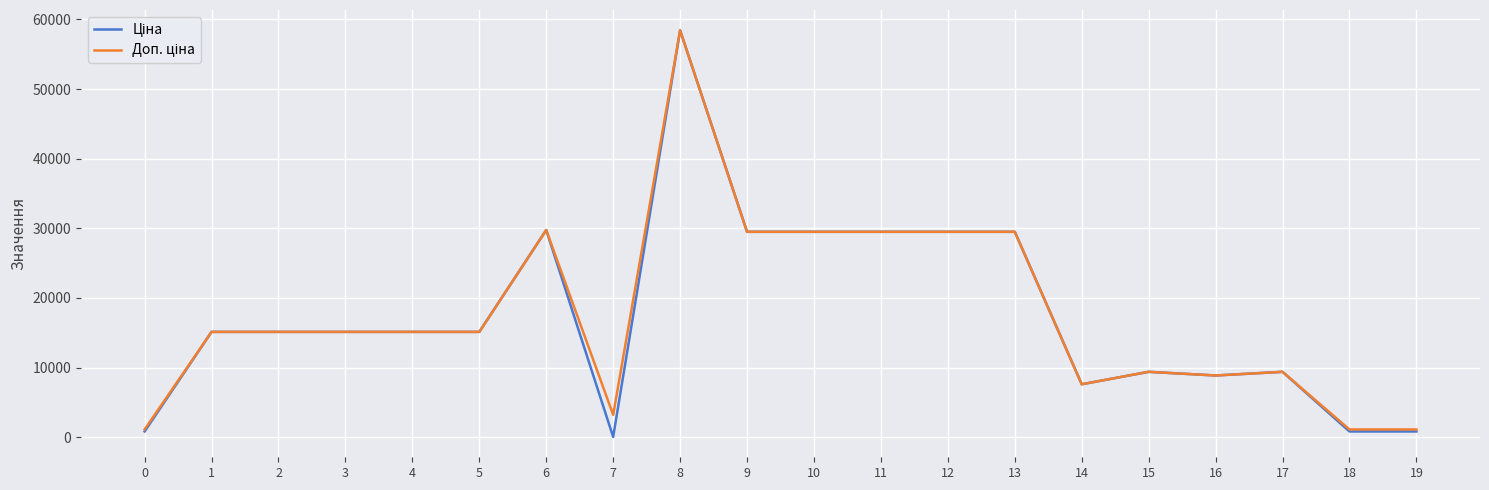

What is the maximum value shown in the chart?

58426.5